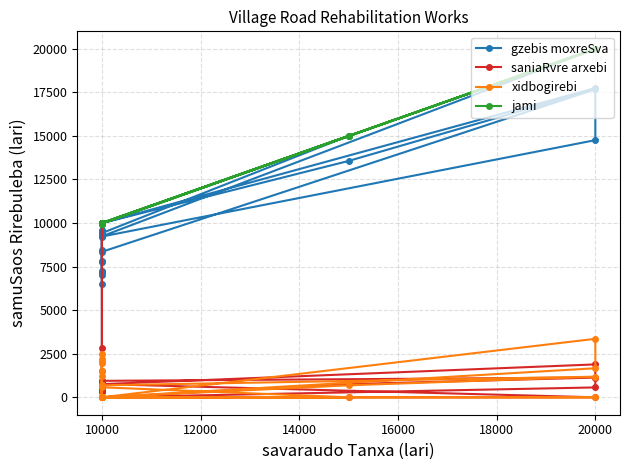

Does the chart have visible grid lines?

Yes